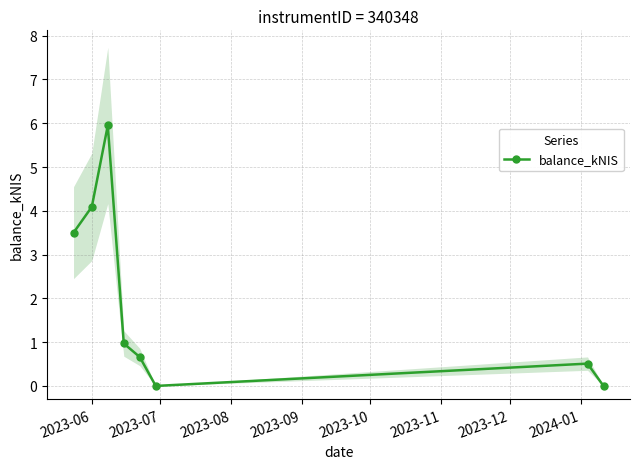

How many lines are shown in the chart?

1